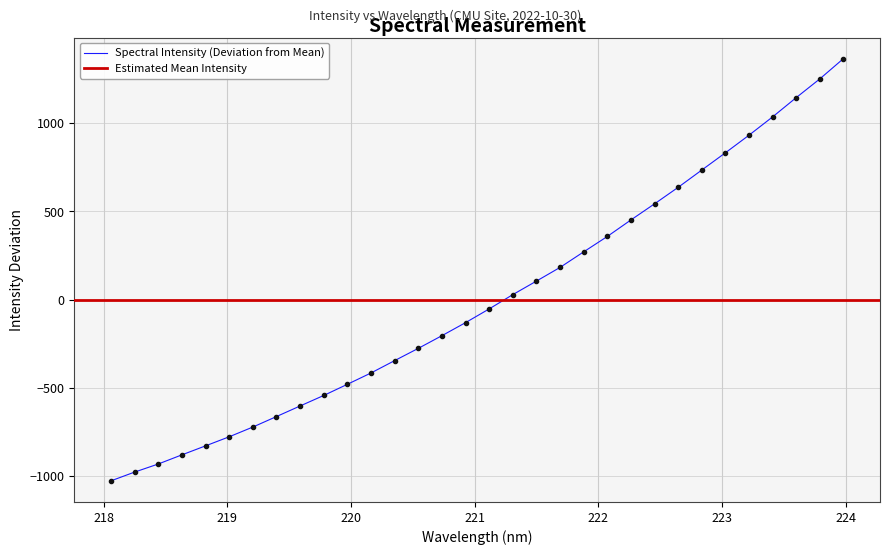

Reading left to right, list all the values displayed in this chart.

218.0596=-1027.5	218.2508=-977.8	218.442=-932.1	218.6332=-880.2	218.8244=-829.2	219.0156=-777.8	219.2067=-722.6	219.3979=-663.1	219.589=-603.1	219.7801=-543.5	219.9712=-480.2	220.1623=-416.0	220.3533=-346.0	220.5444=-276.6	220.7354=-204.7	220.9264=-130.8	221.1174=-53.0	221.3083=28.1	221.4993=104.7	221.6902=182.2	221.8812=270.4	222.0721=357.6	222.263=451.1	222.4538=542.4	222.6447=636.0	222.8355=733.8	223.0264=831.6	223.2172=931.3	223.408=1035.1	223.5987=1144.2	223.7895=1250.4	223.9802=1365.2